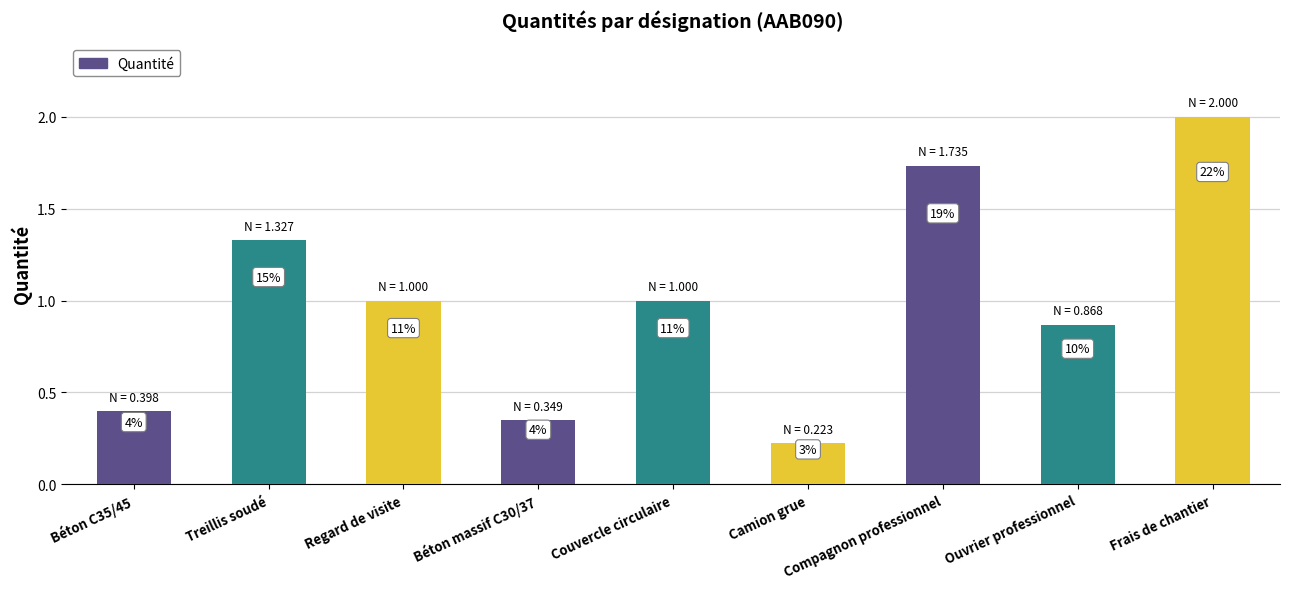

How many bars are there in total?

9